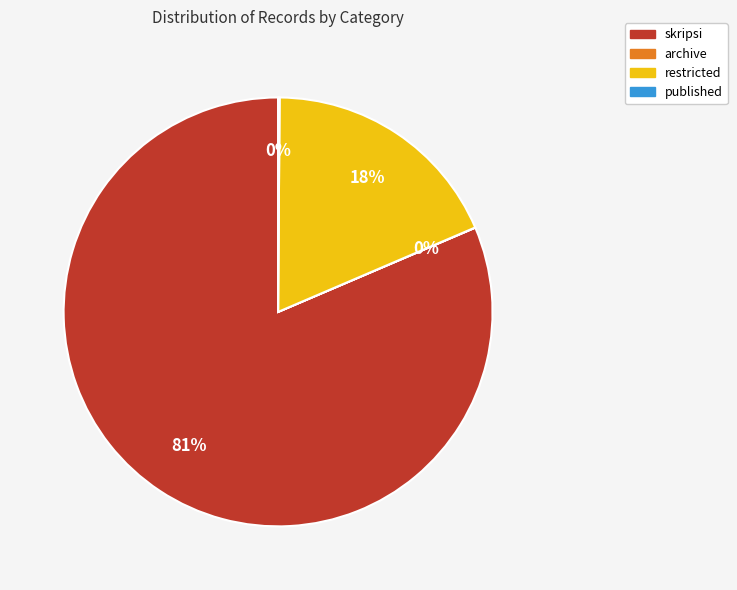

Does any single category account for the majority?

Yes